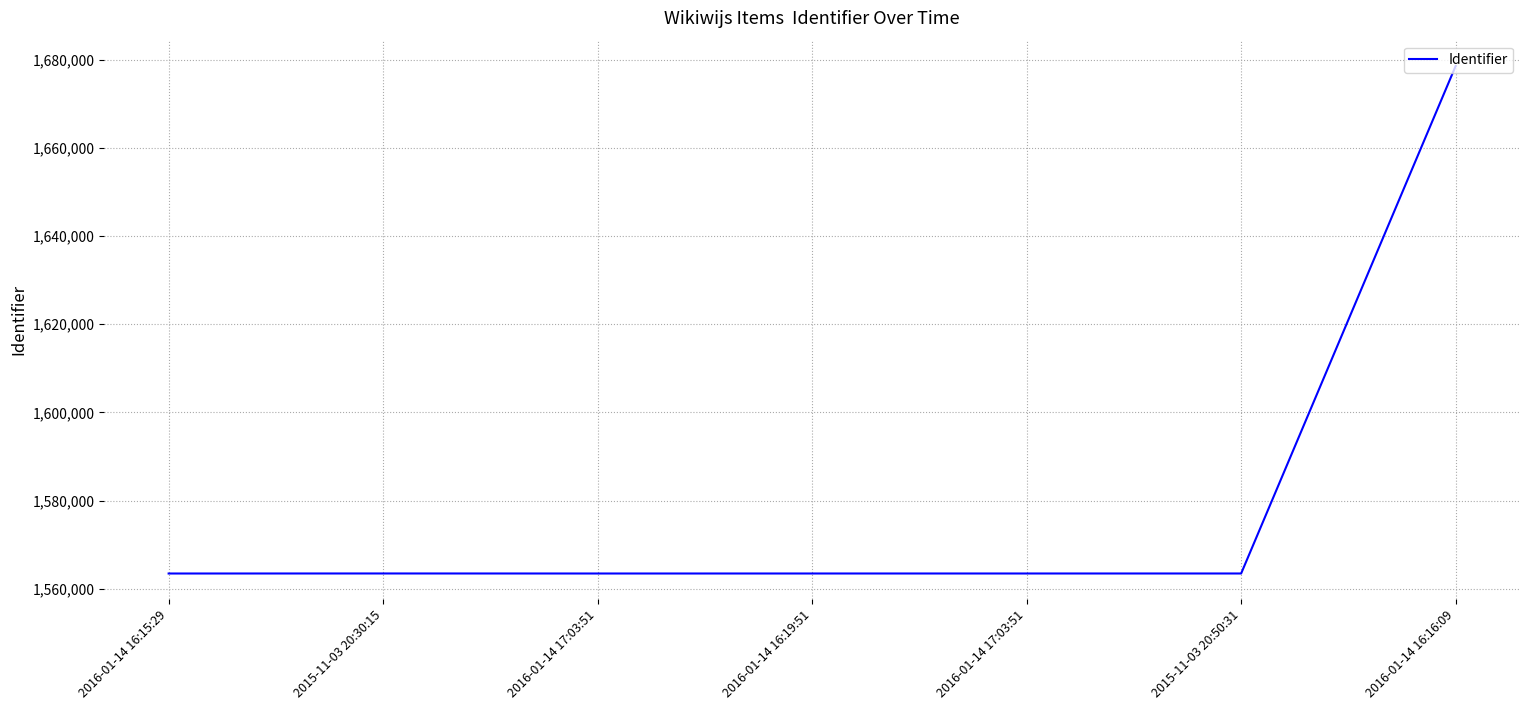

True or false: the data has more than 1 interior local peaks.

False